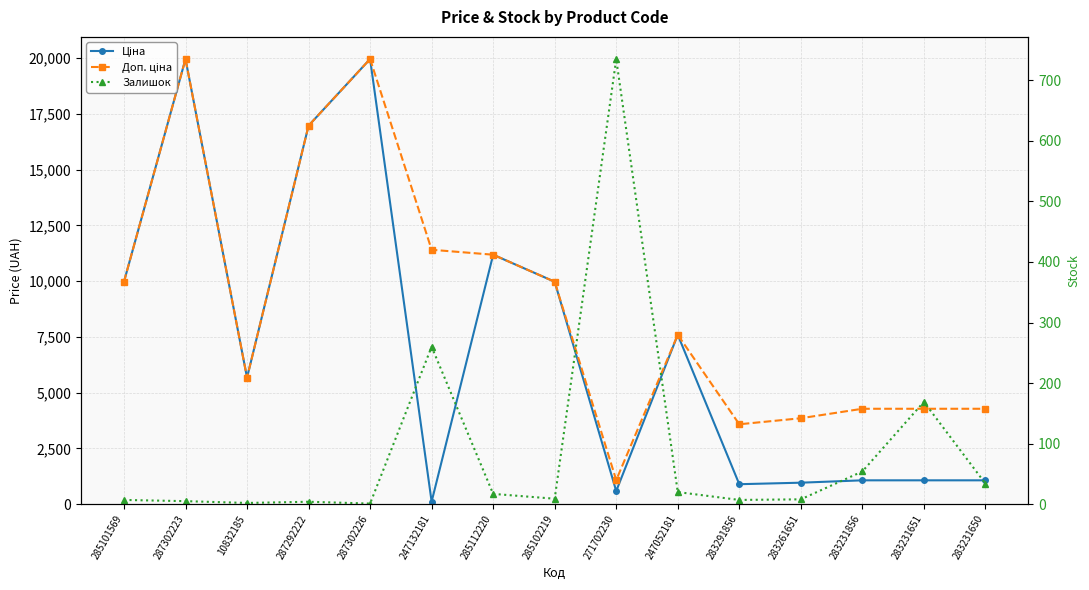

Rank the series by their average value, from lowest to highest.

Залишок, Ціна, Доп. ціна